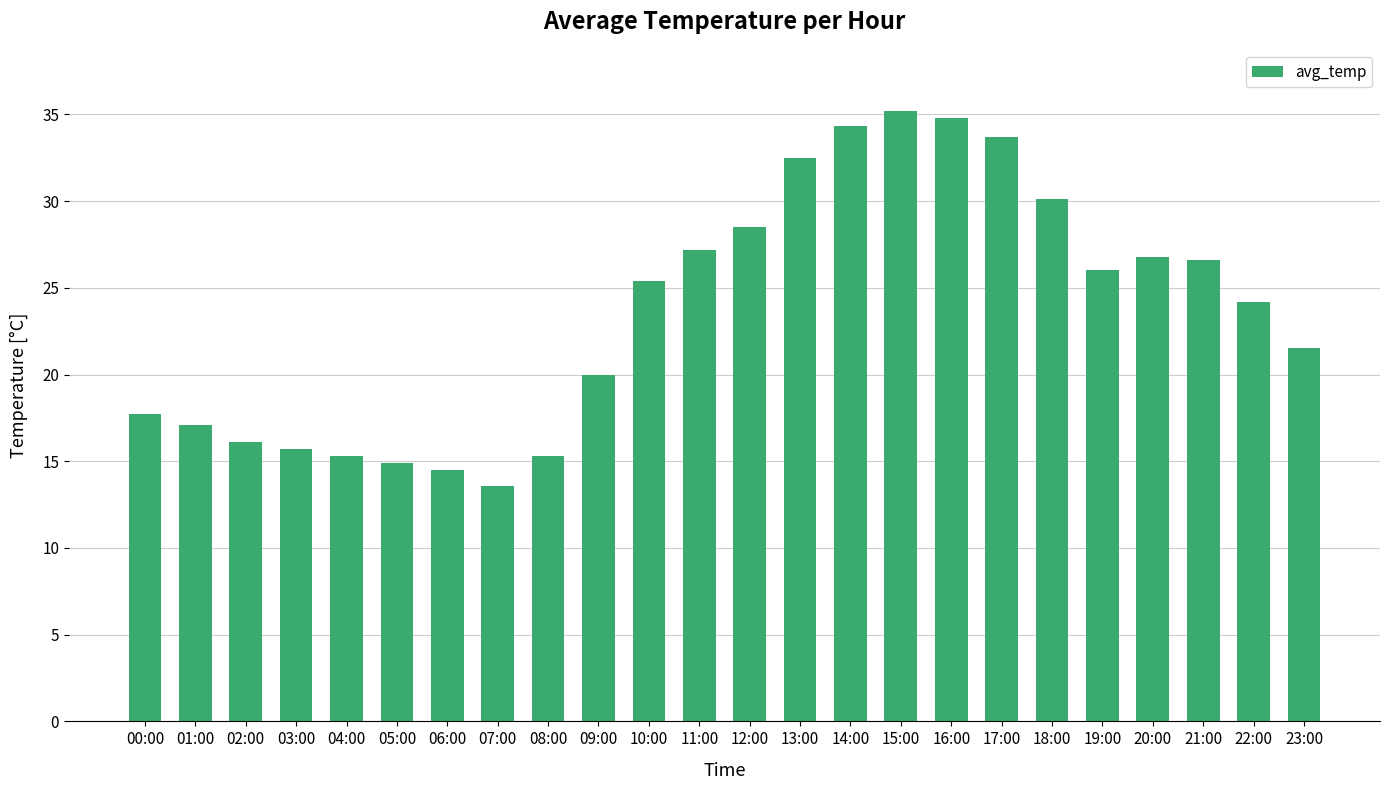

How many bars are there in total?

24